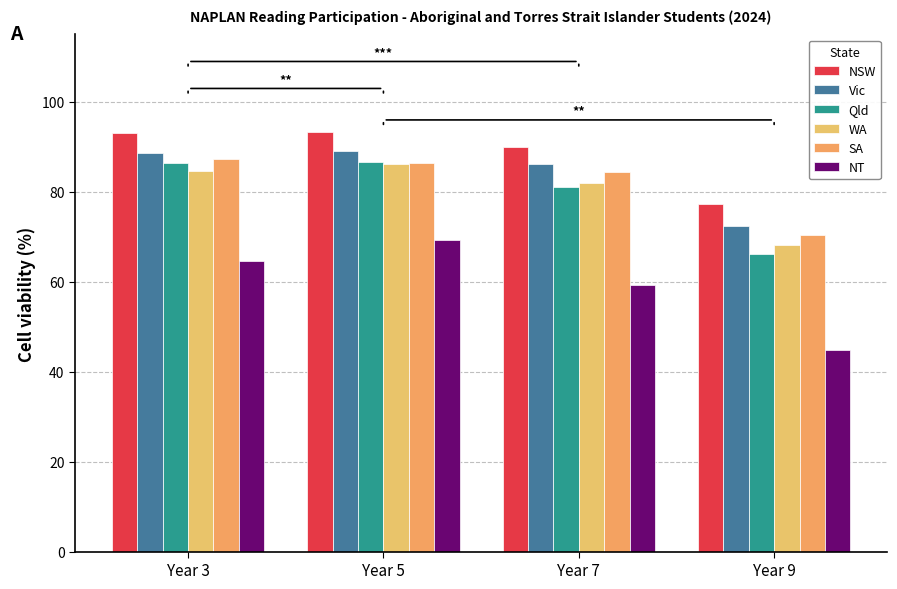

What are all the series names shown in the legend?

NSW, Vic, Qld, WA, SA, NT